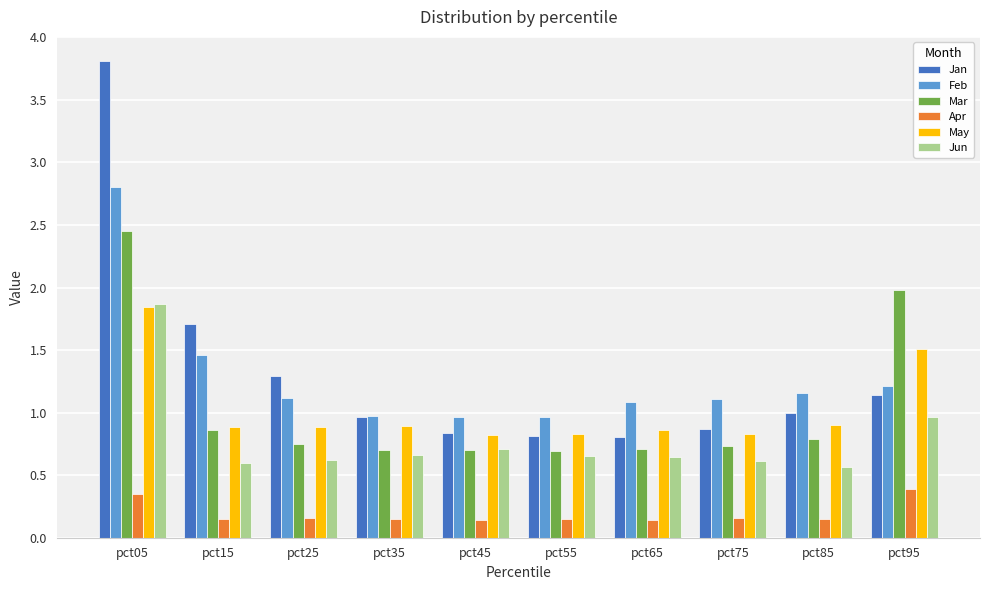

Is it true that Feb equals 0.8 at pct95?

False